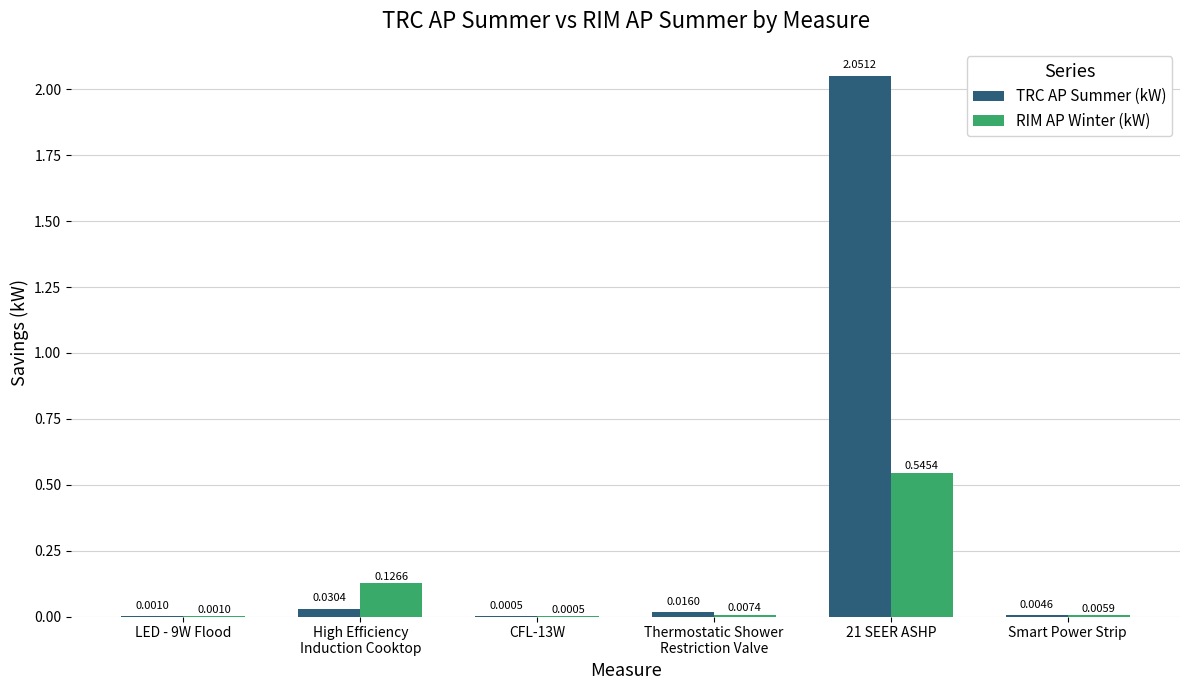

Which series has the largest total across all categories?

TRC AP Summer (kW)